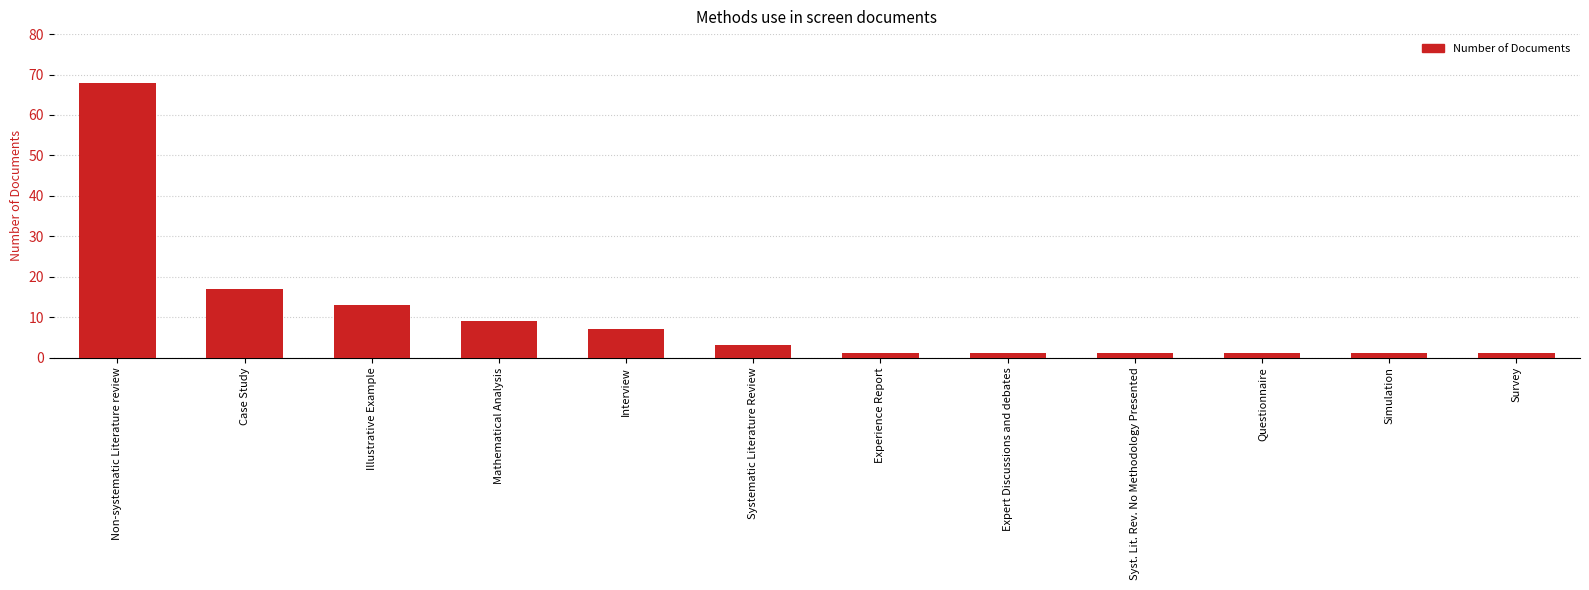

What position from the right is Simulation?

2